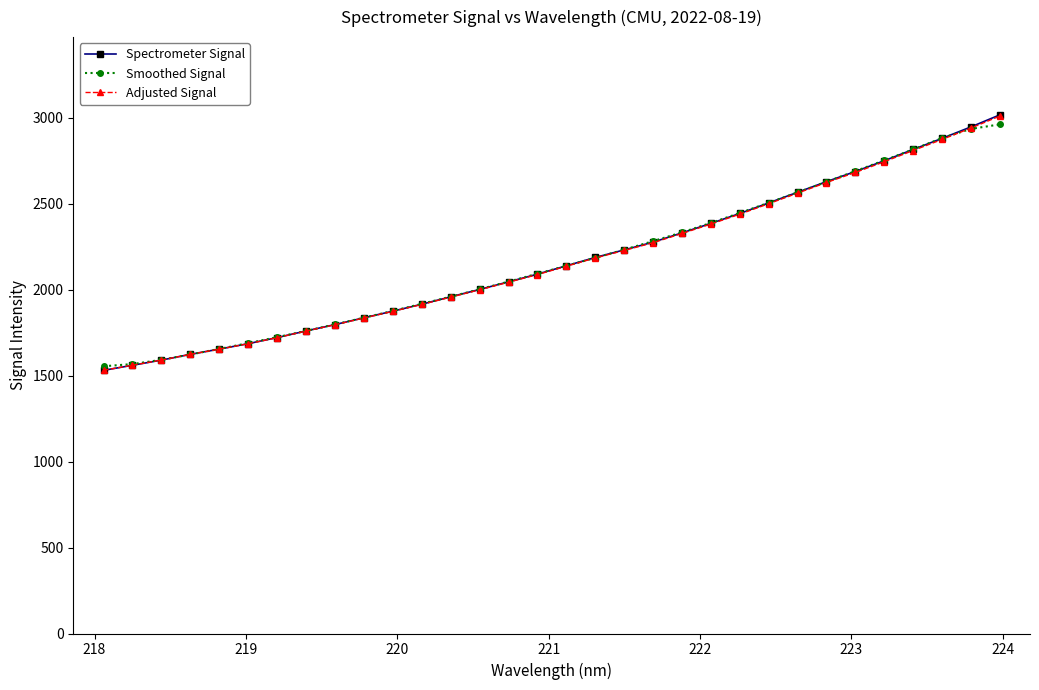

What is the value of the Adjusted Signal point at the 5th from the left?

1653.7